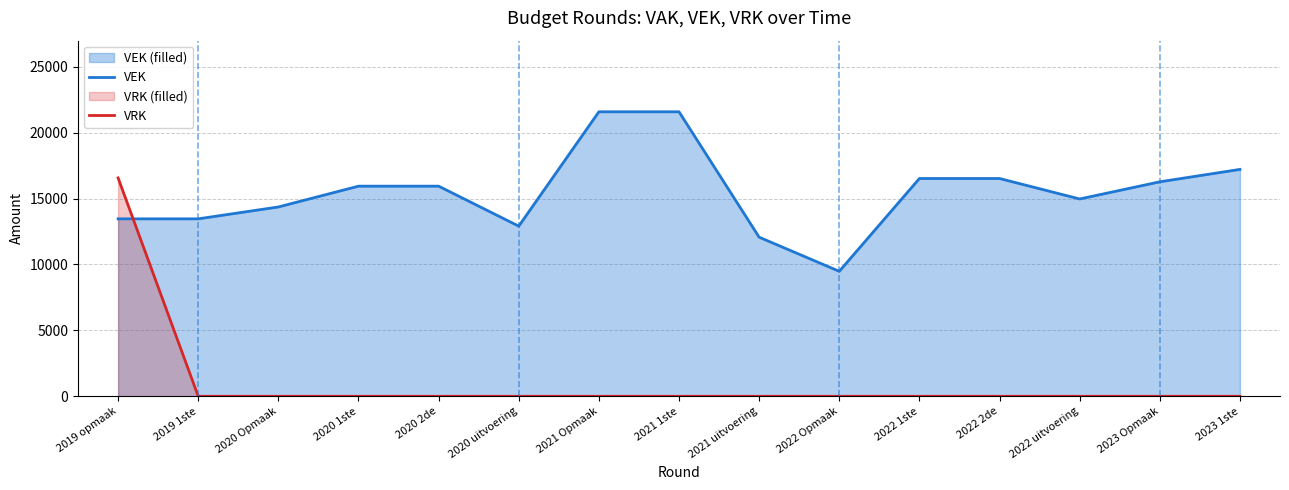

Reading right to left, transcribe all the data shown in this chart.

VEK: 17209	16268	14966	16519	16519	9479	12066	21579	21579	12905	15938	15938	14360	13459	13459
VRK: 0	0	0	0	0	0	0	0	0	0	0	0	0	0	16562